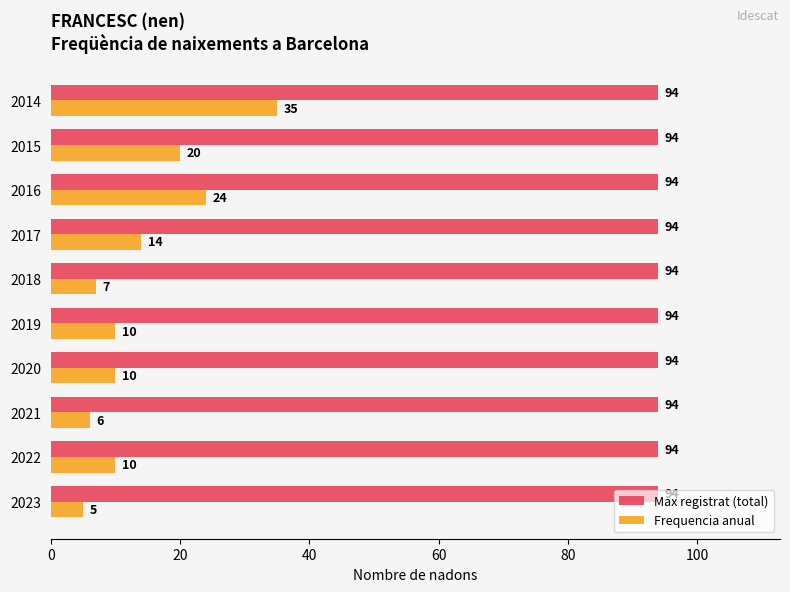

At how many categories does at least one series exceed 14?

10